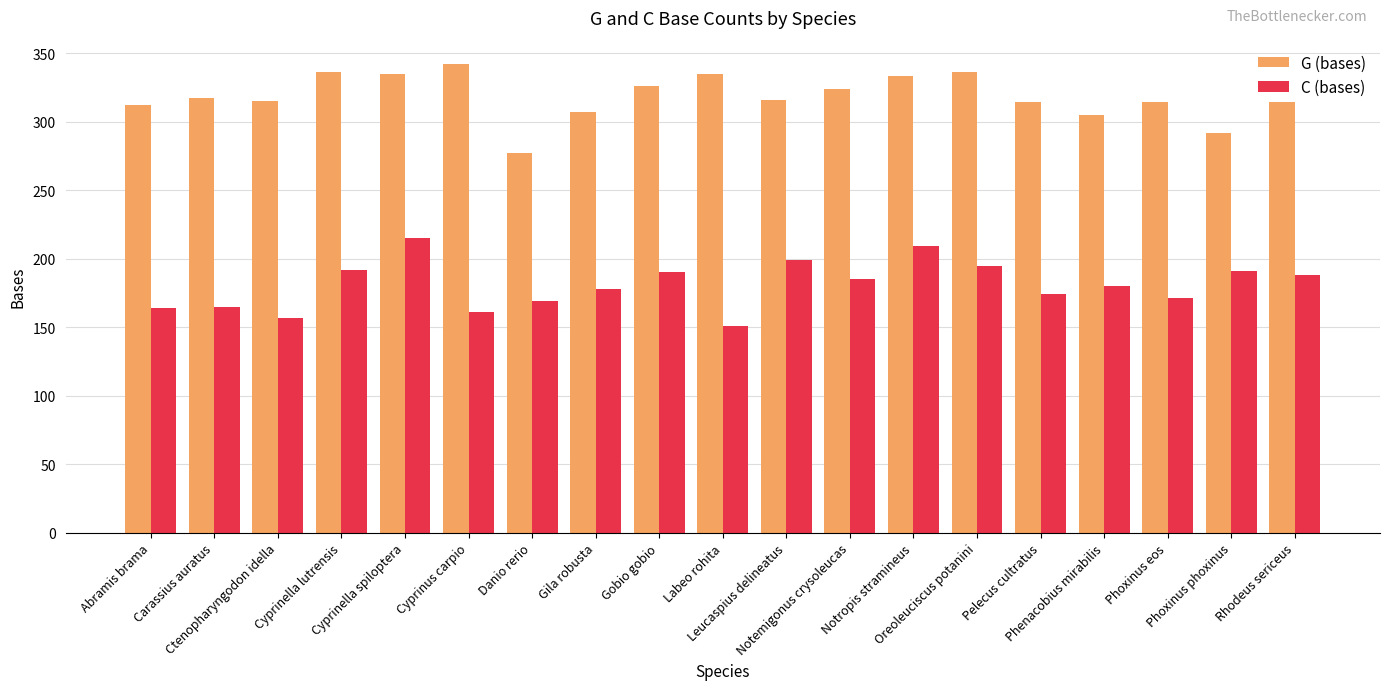

At Cyprinella lutrensis, list the series in order from smallest to largest.

C (bases), G (bases)